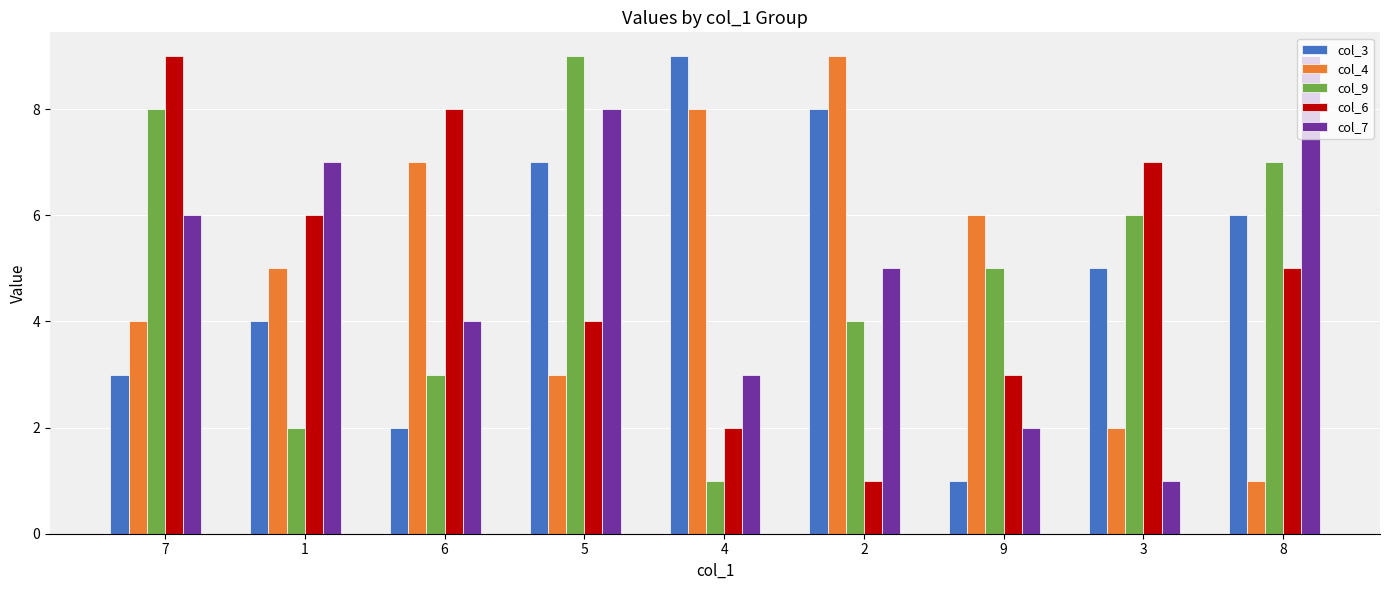

At which label does col_7 first exceed 5?

7